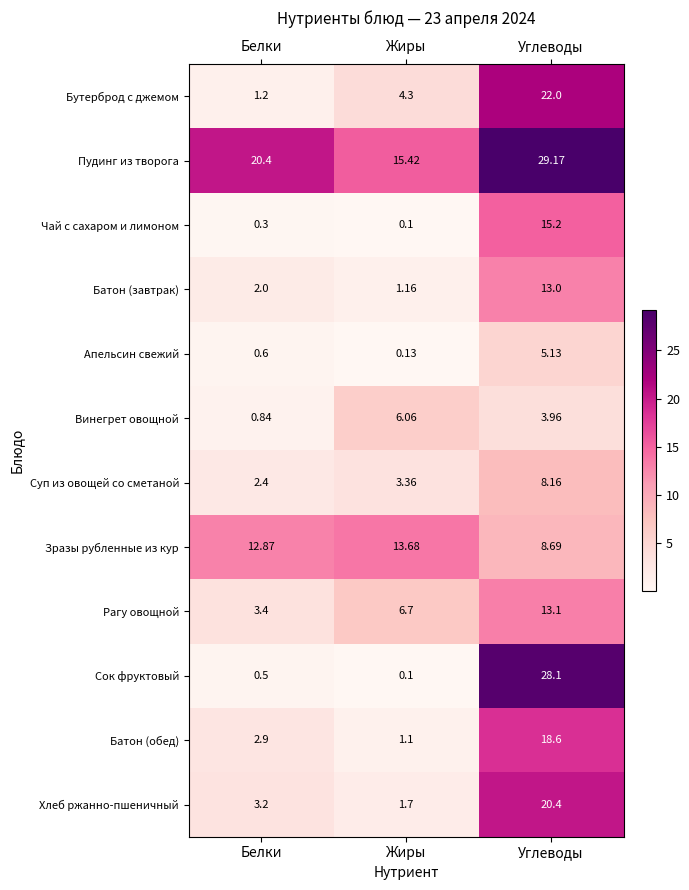

What is the maximum value shown in the chart?

29.2